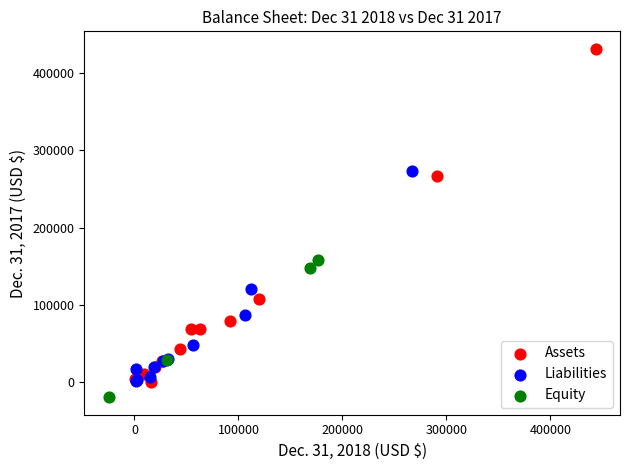

Which series has the largest Y range (max minus min)?

Assets